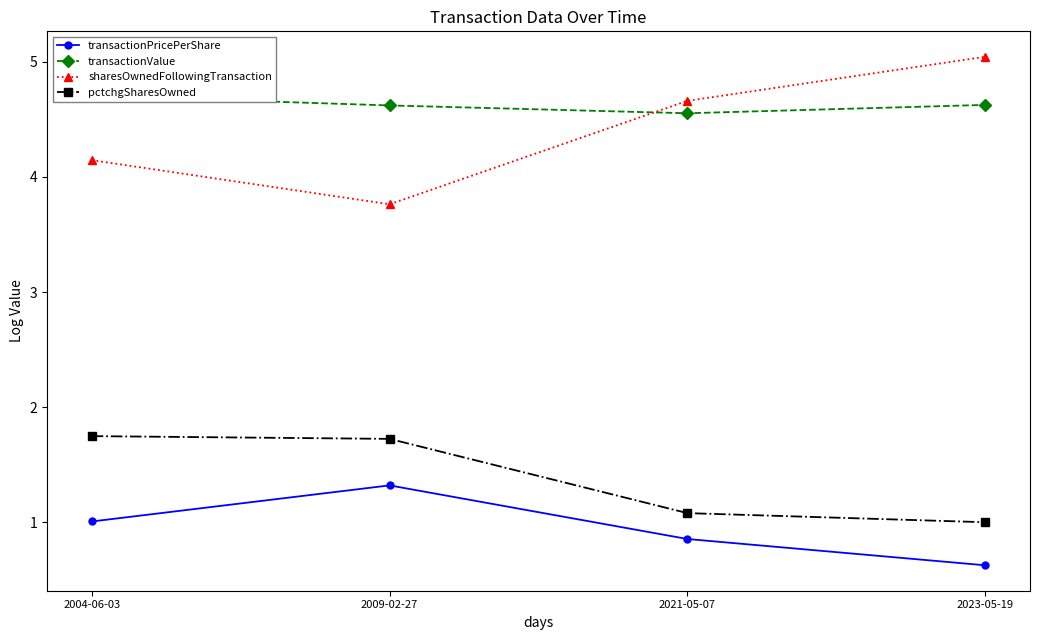

What are all the series names shown in the legend?

transactionPricePerShare, transactionValue, sharesOwnedFollowingTransaction, pctchgSharesOwned